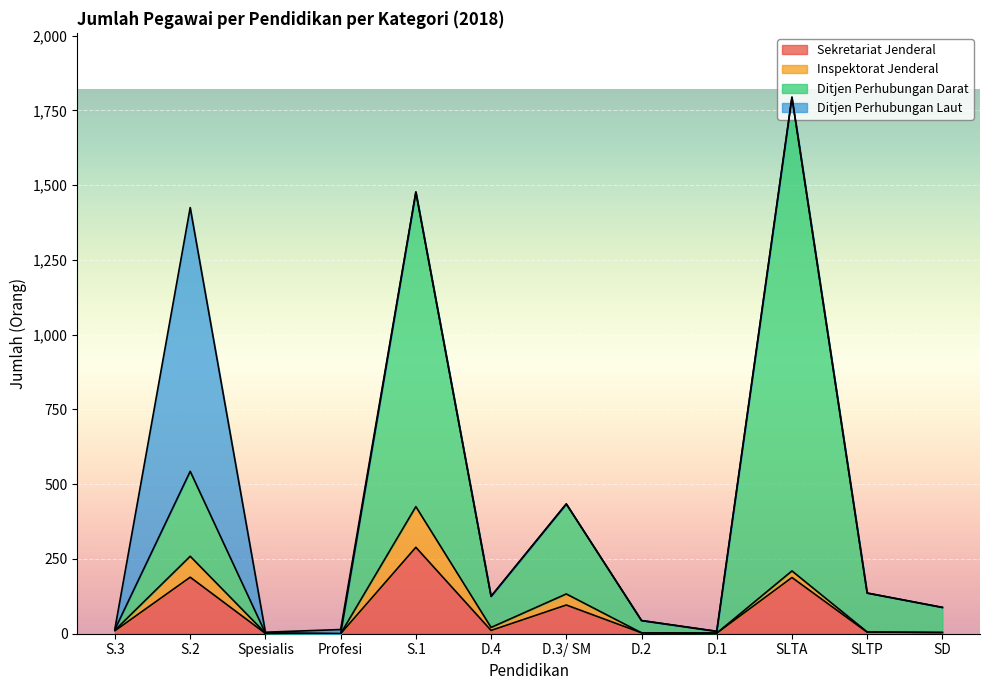

What is the average value of the Sekretariat Jenderal series?

66